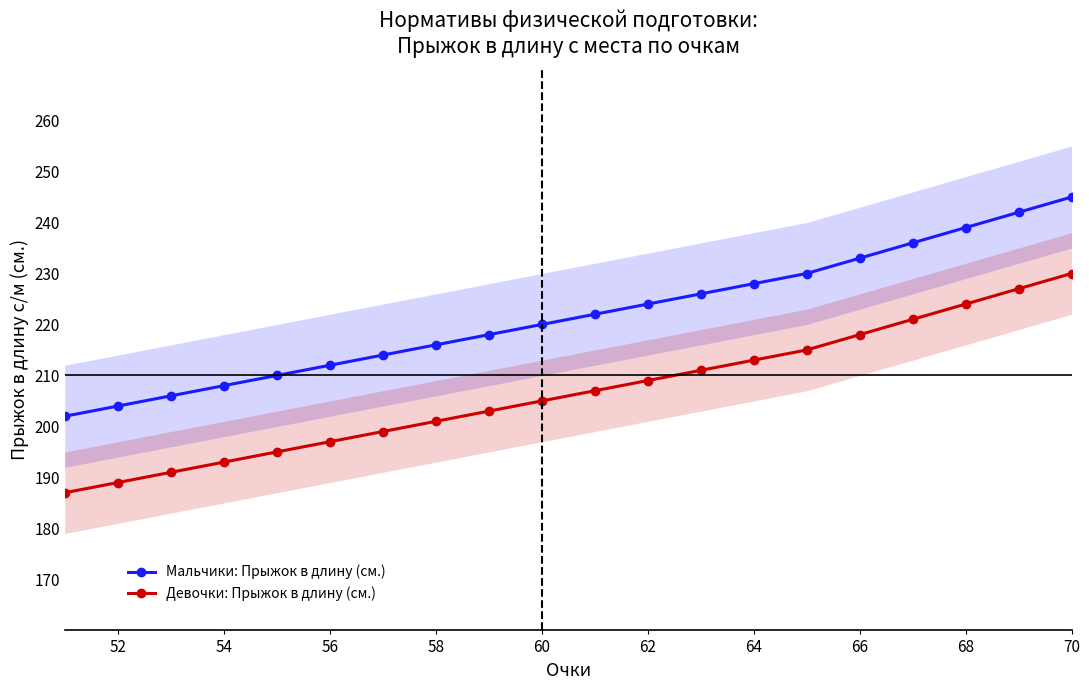

At which label does Девочки: Прыжок в длину (см.) reach its peak?

70